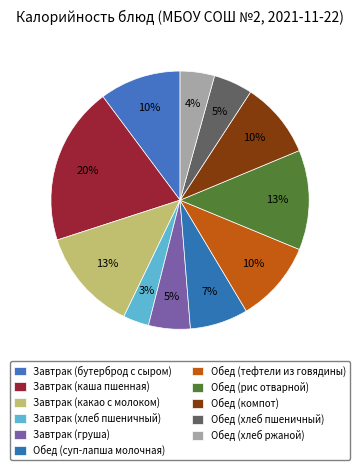

What is the smallest slice in the pie chart?

Завтрак (хлеб пшеничный)